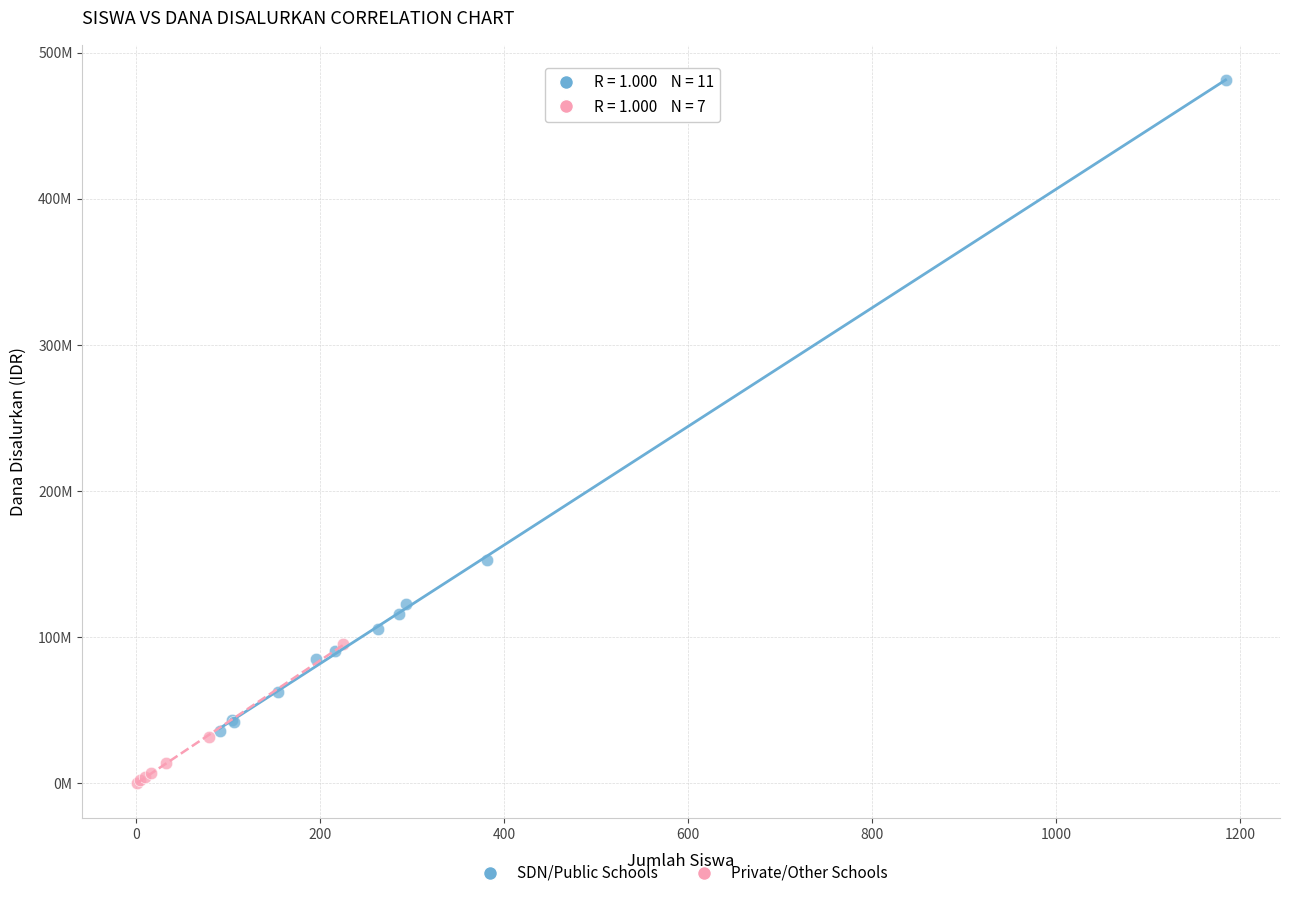

Which series contains the lowest Y value?

Private/Other Schools